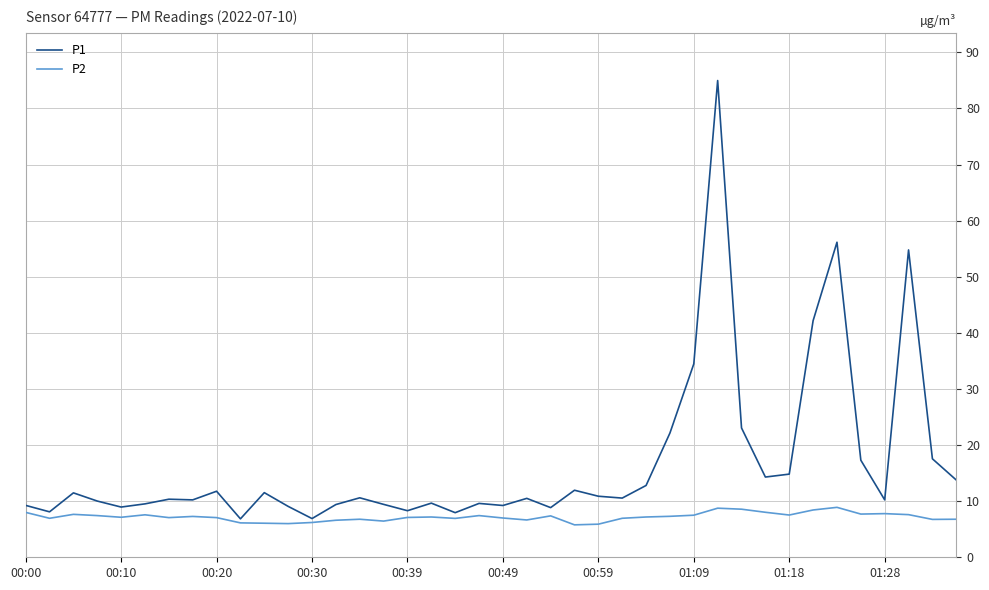

What is the highest value of the P1 series?

85.0